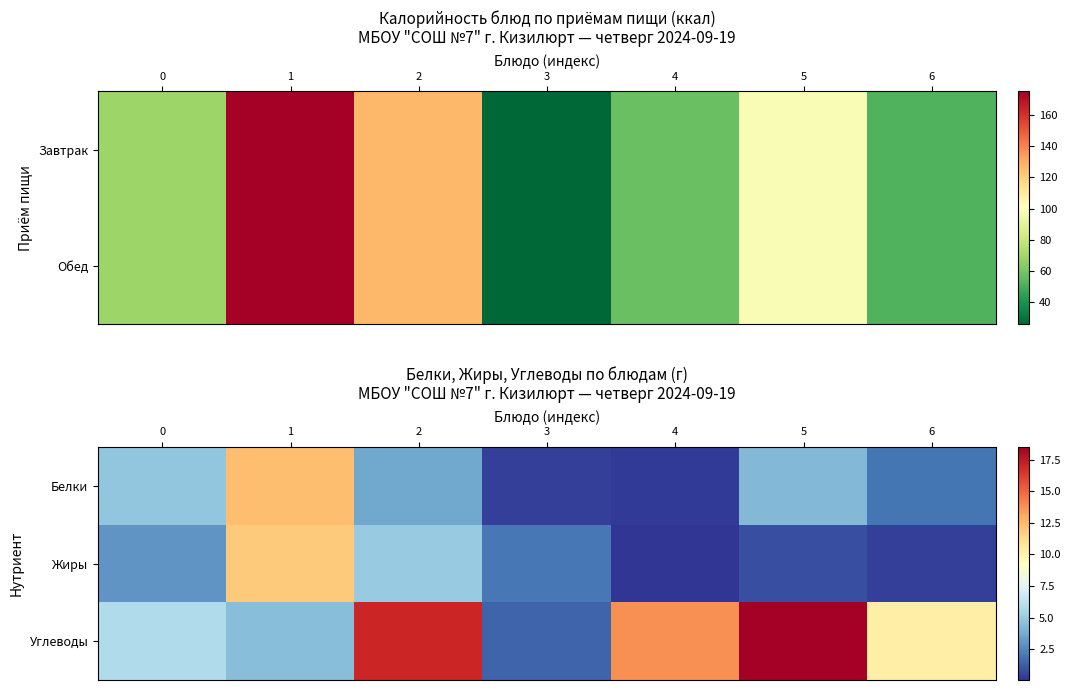

What is the sum of the Углеводы values at 1 and 3?

5.9